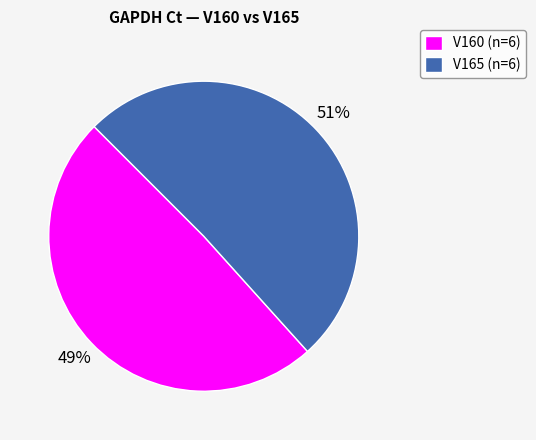

Is it true that V165 (n=6) is 51% of the pie?

True